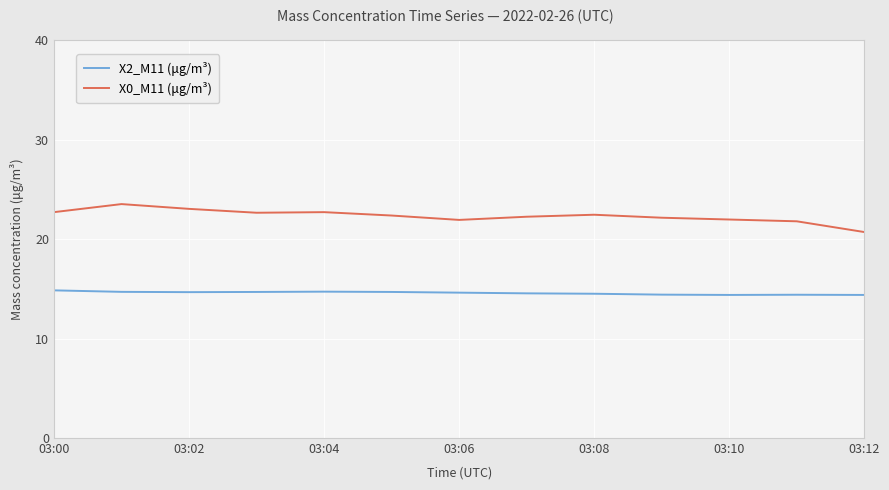

Rank the series by their average value, from lowest to highest.

X2_M11 (μg/m³), X0_M11 (μg/m³)